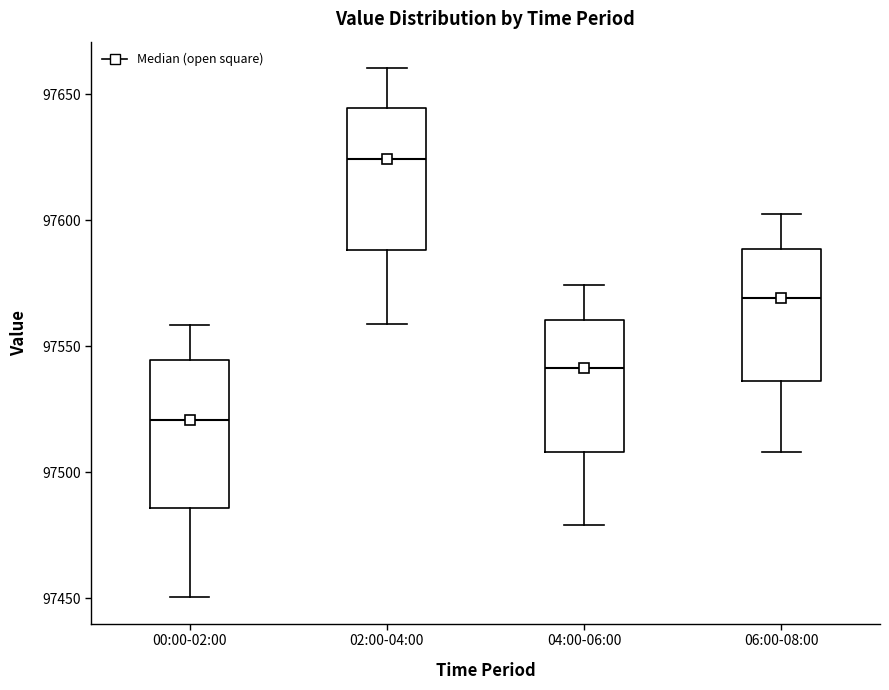

Which box's median line is the lowest?

00:00-02:00